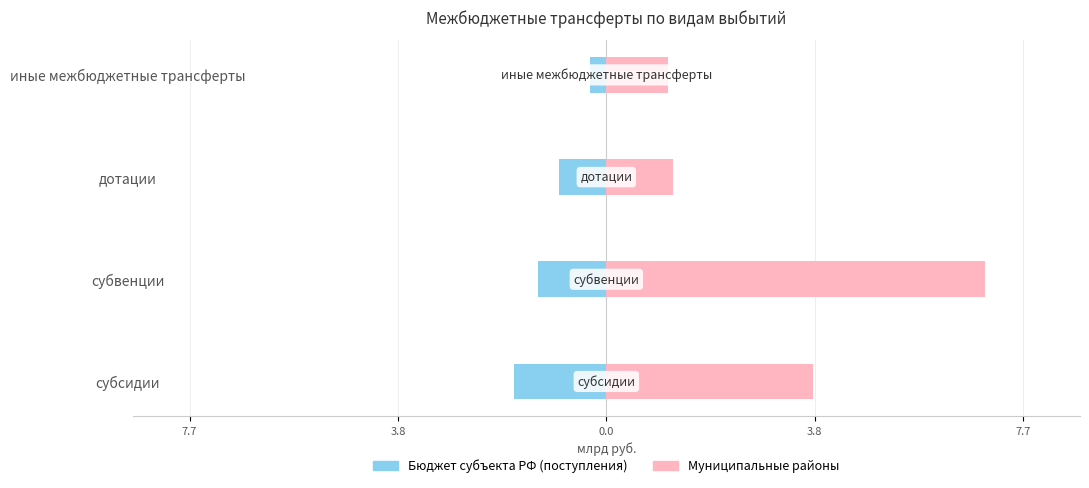

How many values in the Муниципальные районы series are below 3?

2